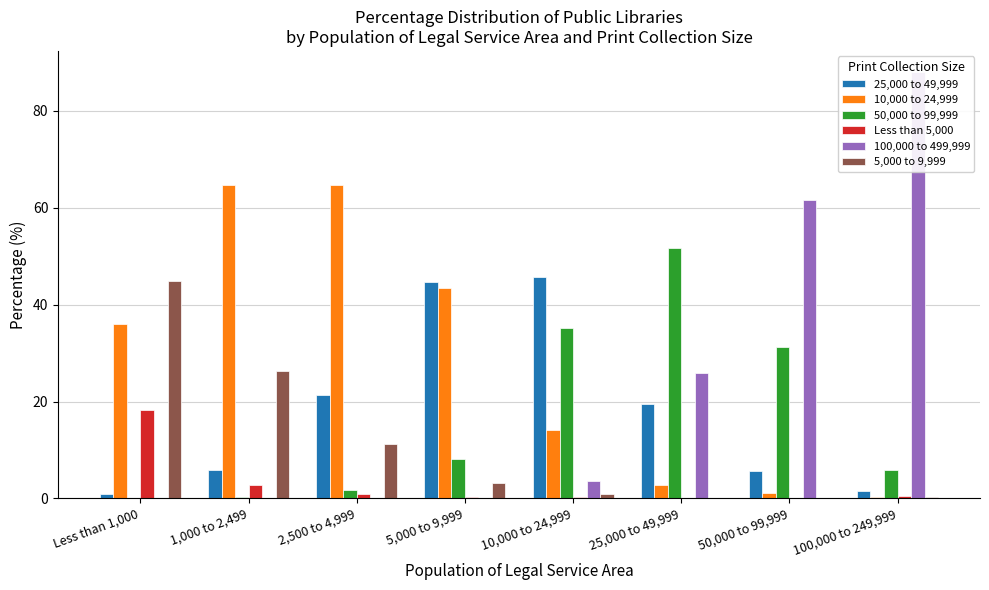

At which label is 50,000 to 99,999 closest to 25?

50,000 to 99,999